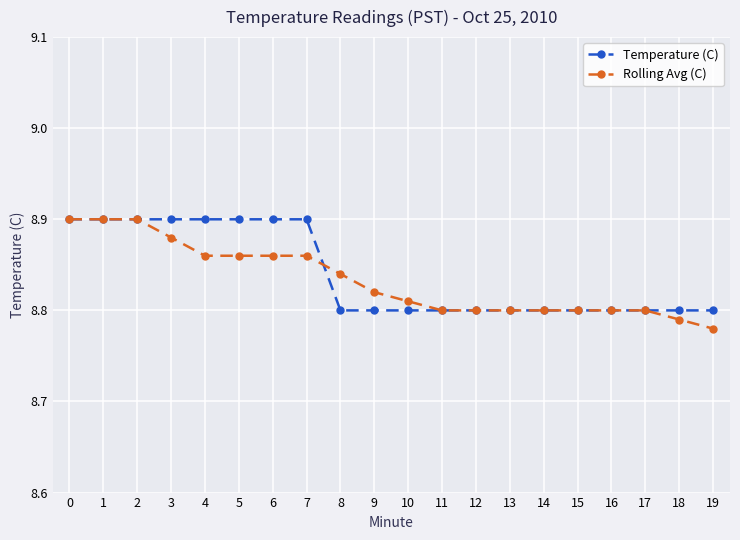

What is the total value across all series at 12?

17.6